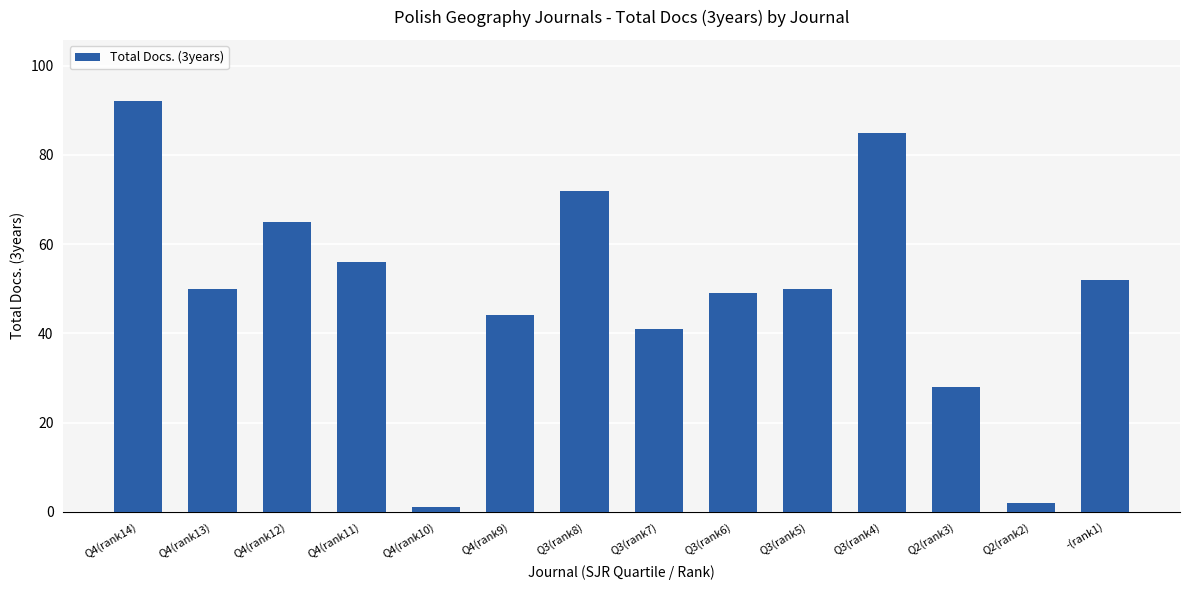

Approximately how many times larger is the value at Q4(rank12) compared to Q3(rank7)?

1.6